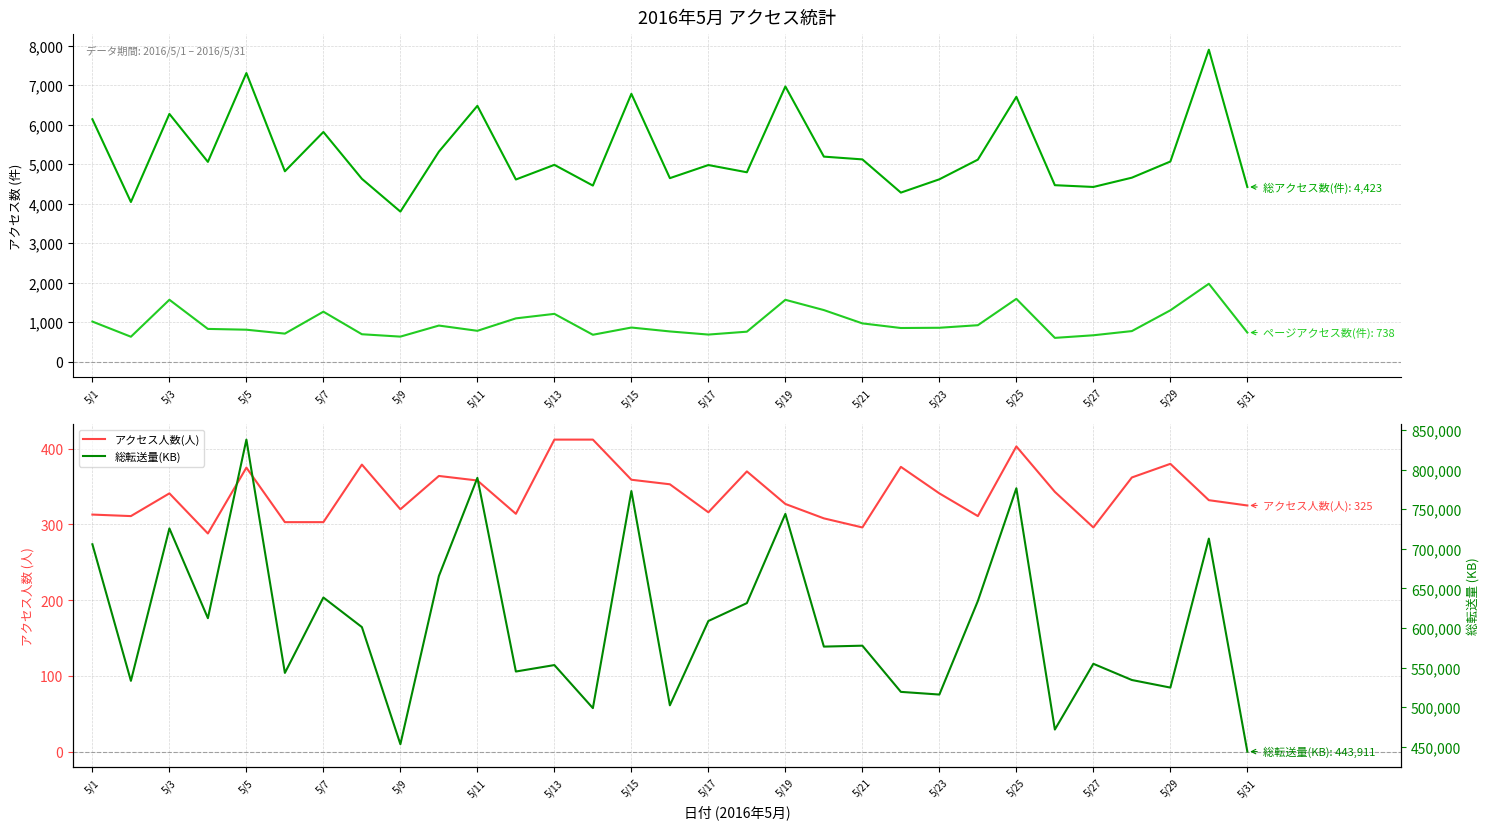

Reading left to right, transcribe all the data shown in this chart.

総アクセス数(件): 6138	4043	6273	5059	7308	4821	5816	4630	3800	5318	6478	4613	4984	4459	6782	4647	4979	4796	6968	5192	5122	4281	4618	5116	6706	4469	4424	4659	5068	7899	4423
ページアクセス数(件): 1016	632	1568	830	810	711	1266	695	635	915	782	1097	1211	682	865	766	687	760	1567	1307	970	853	859	924	1591	603	669	775	1301	1973	738
アクセス人数(人): 313	311	341	288	375	303	303	379	320	364	358	314	412	412	359	353	316	370	327	308	296	376	341	311	403	343	296	362	380	332	325
総転送量(KB): 705746	533258	725724	612396	837917	543296	638494	601139	453228	665649	789605	545035	553180	498802	772949	502361	608844	631432	744084	576506	577665	519338	515956	634117	776447	471754	554787	534324	524742	712901	443911